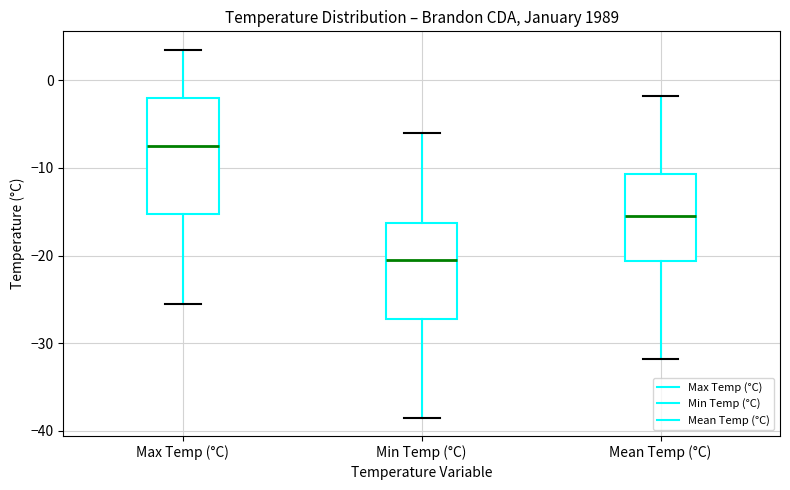

Comparing the boxes themselves (not the whiskers), which one is the tallest?

Max Temp (°C)